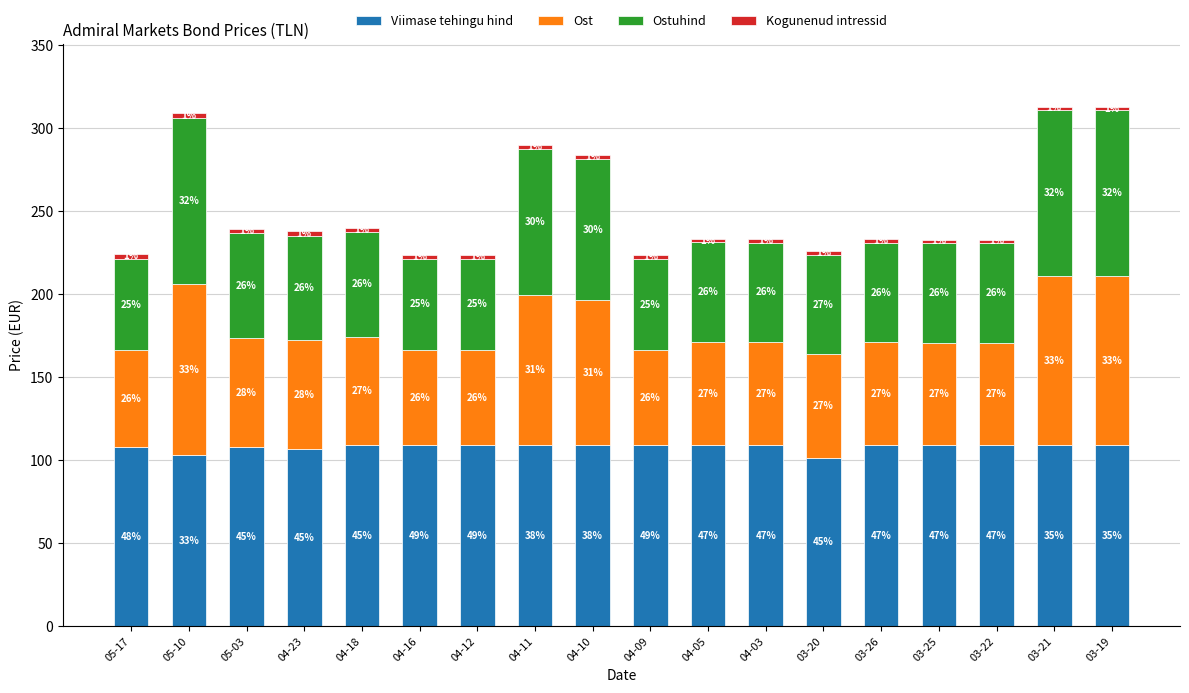

At how many categories does at least one series exceed 90?

18